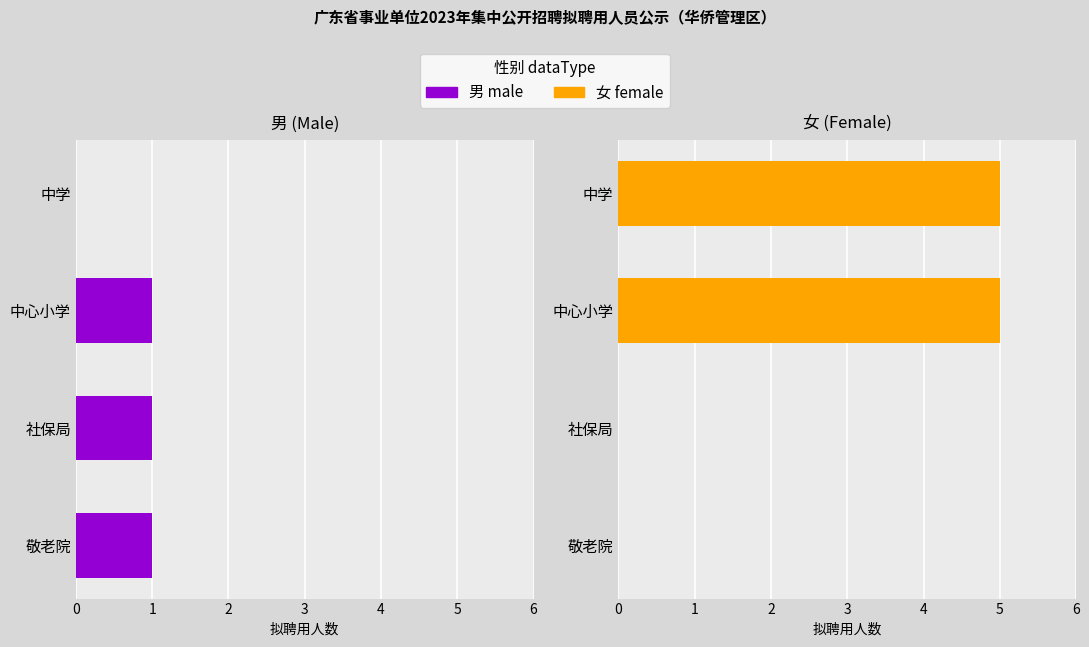

Which series has the largest total across all categories?

female